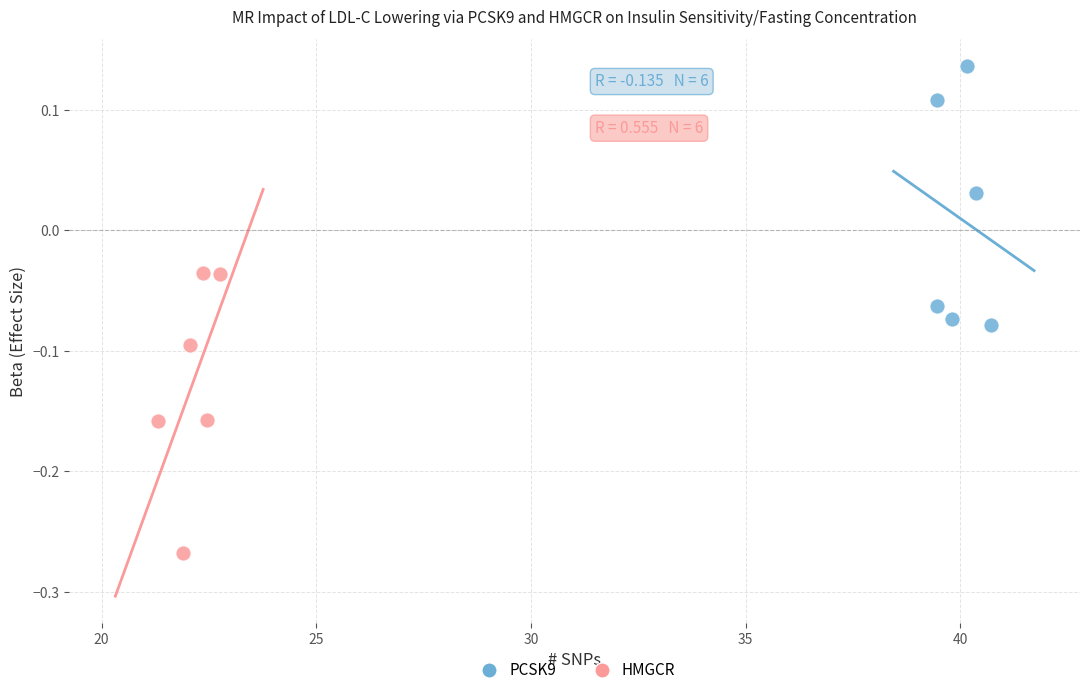

What are all the series names shown in the legend?

PCSK9, HMGCR